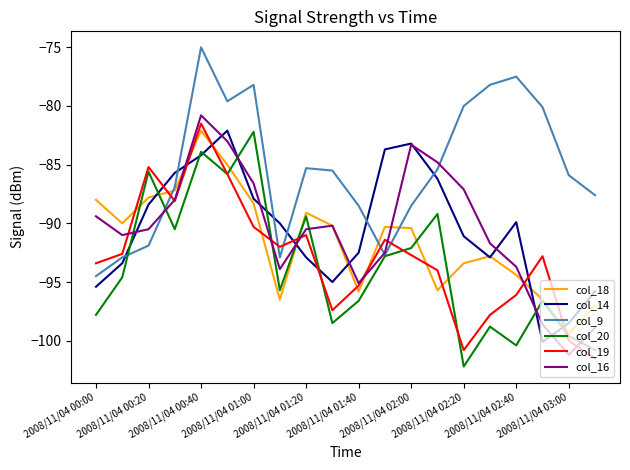

How many times do col_9 and col_14 cross each other?

6